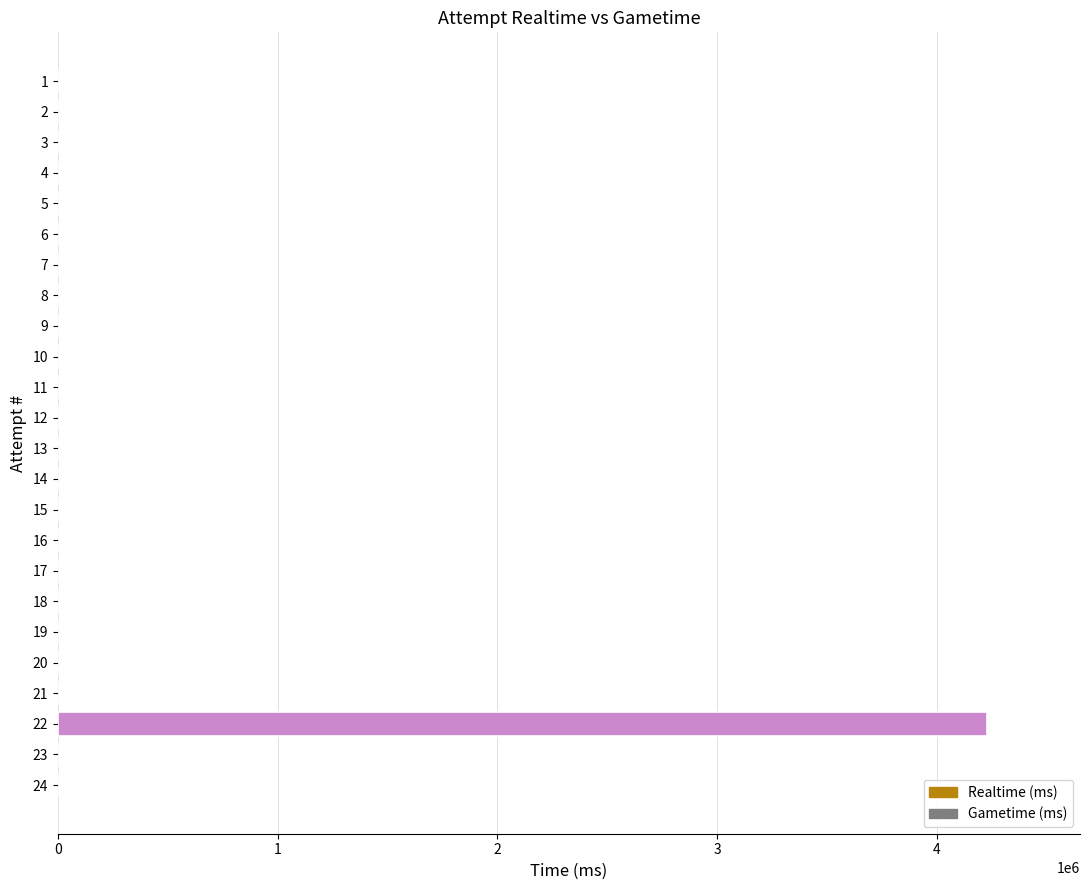

Reading top to bottom, what are all the values shown in this chart?

1=0	2=0	3=0	4=0	5=0	6=0	7=0	8=0	9=0	10=0	11=0	12=0	13=0	14=0	15=0	16=0	17=0	18=0	19=0	20=0	21=0	22=4228072	23=0	24=0